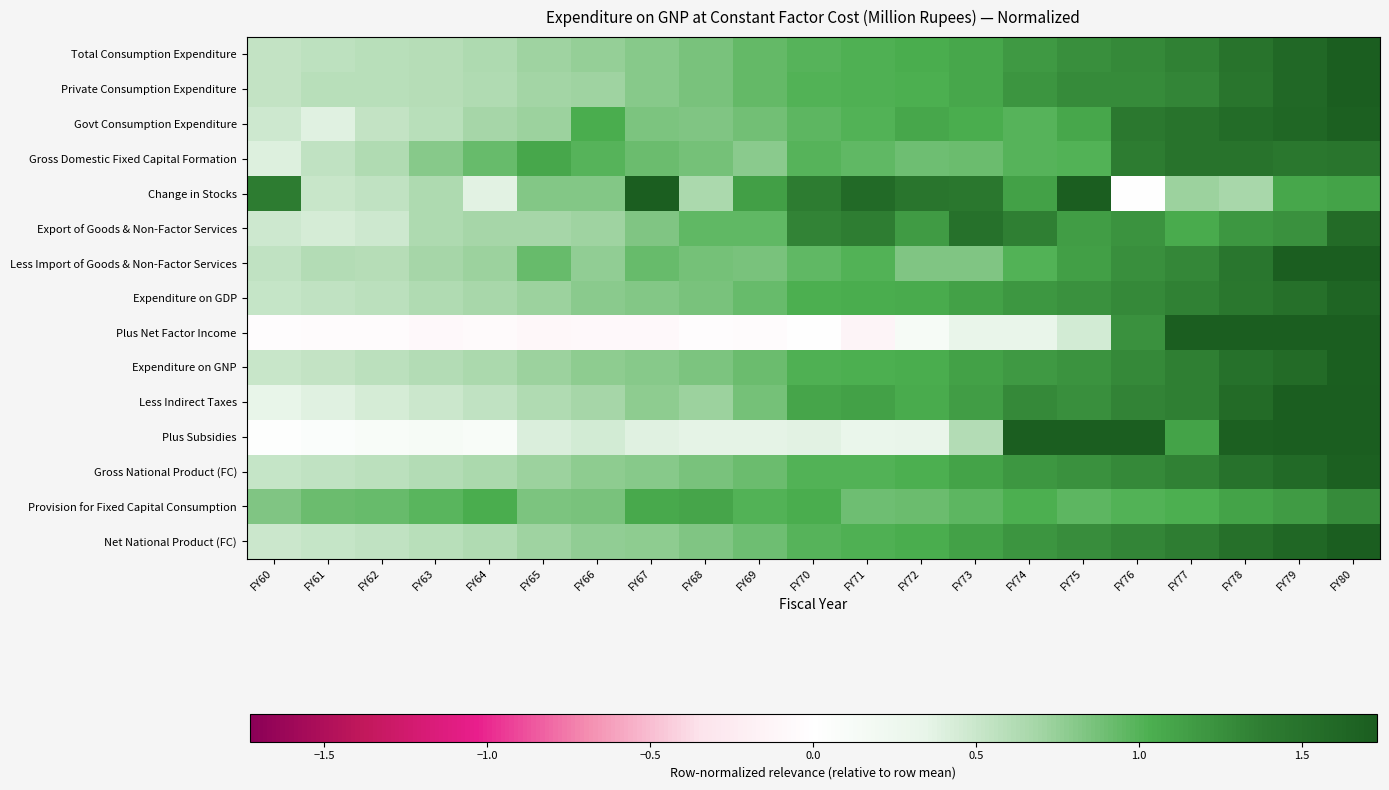

How many series are shown in this chart?

15